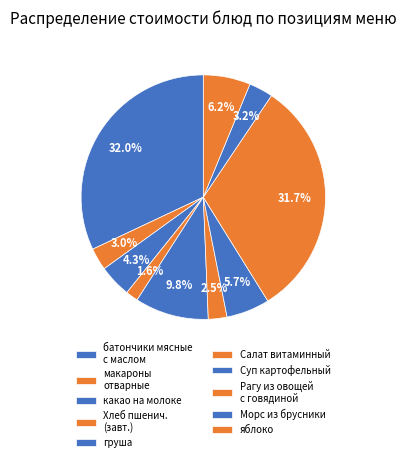

Does Салат витаминный account for over 50% of the chart?

No